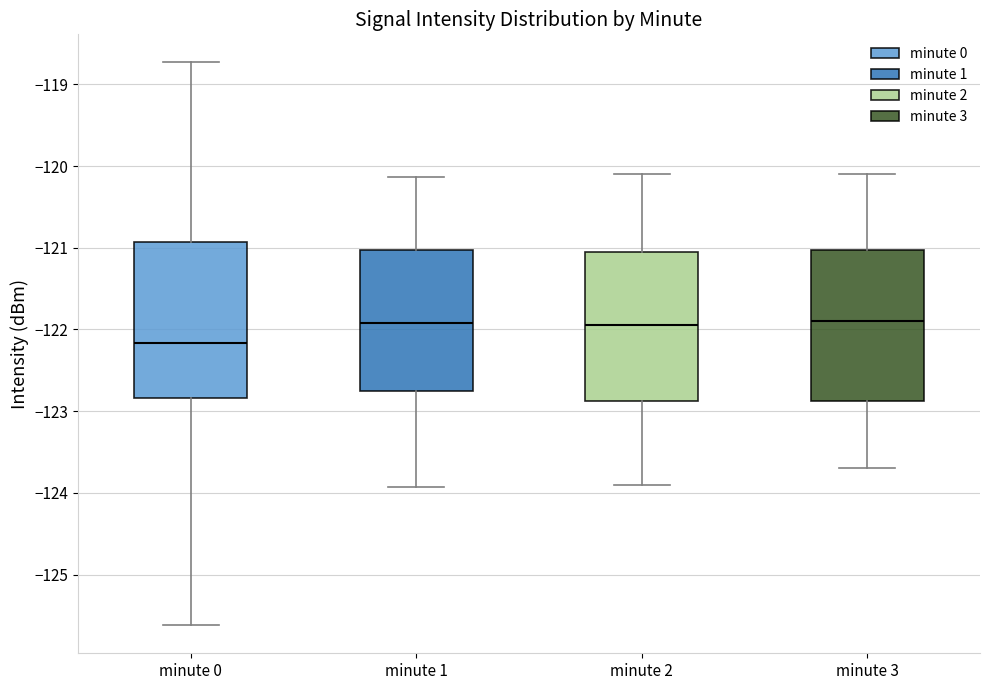

Where does the upper whisker of the box for minute 1 end on the y-axis? The values are not printed on the chart, so give them approximately, as read against the axis.

-120.1